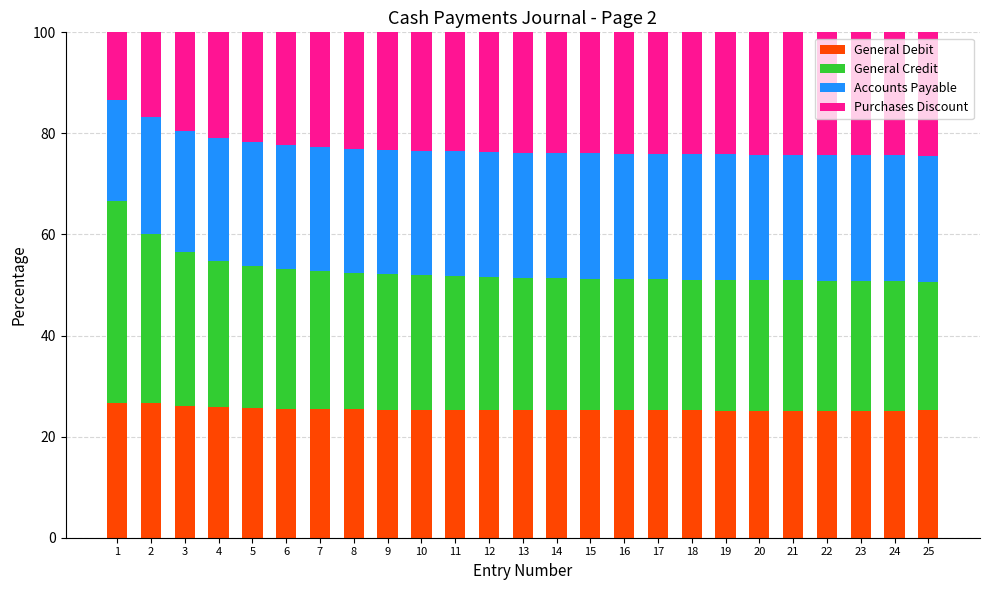

What is the total value across all series at 15?

100.0